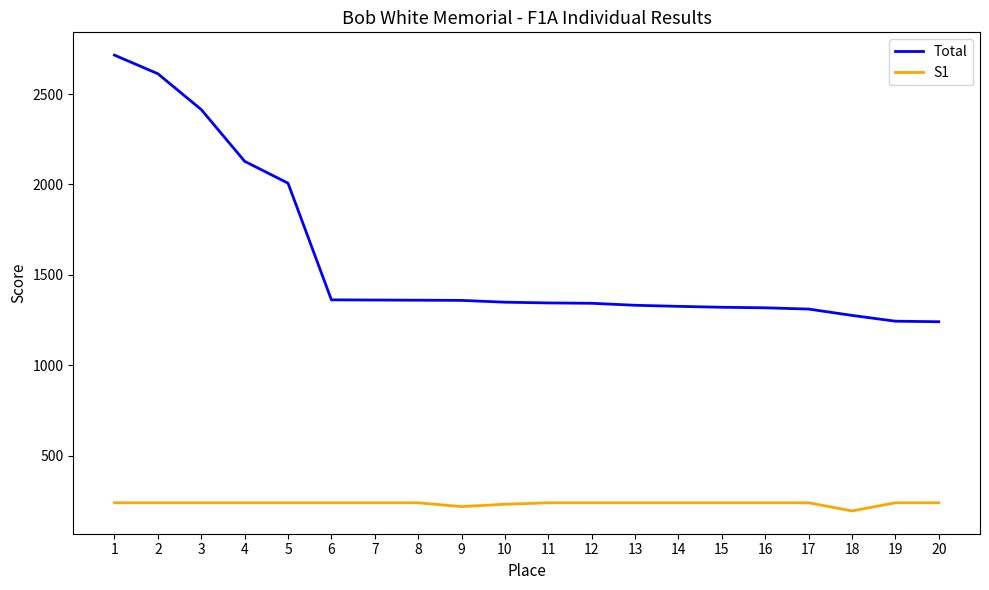

Which series has the widest spread of values?

Total